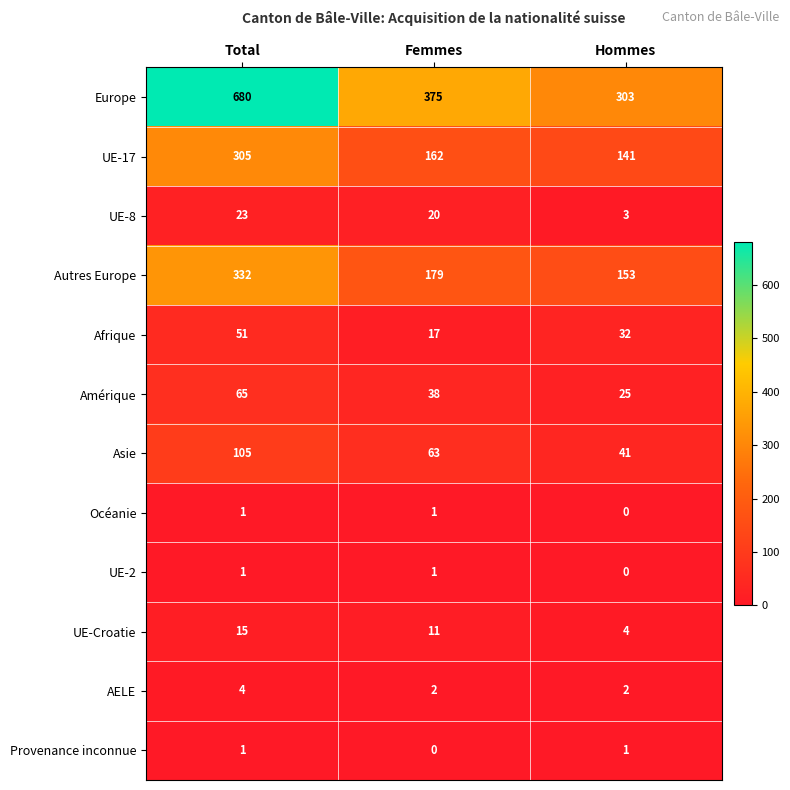

The Amérique series shows 25 at Hommes. True or false?

True